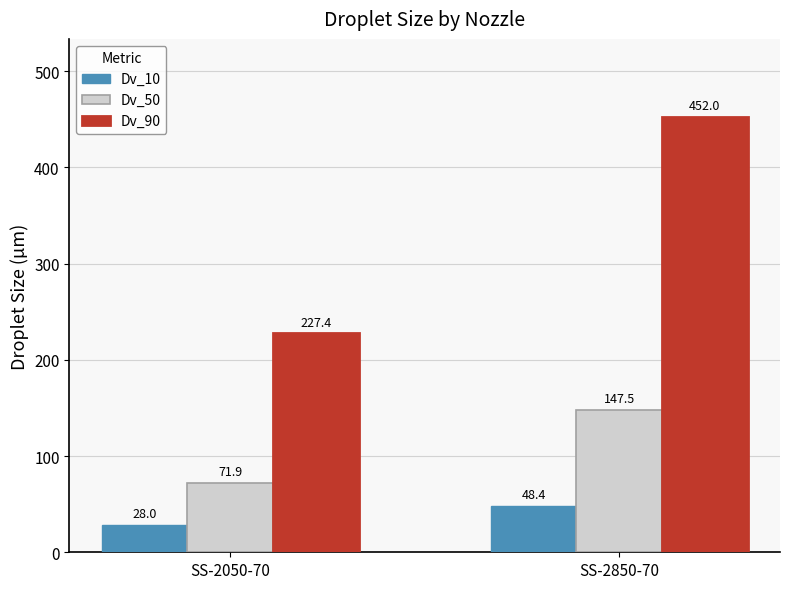

Which series has the widest spread of values?

Dv_90